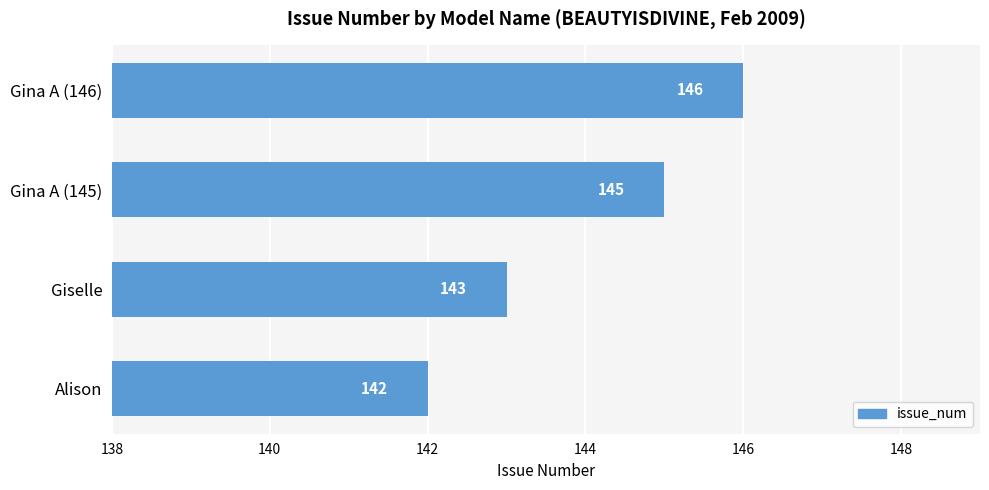

Are the bars horizontal?

Yes